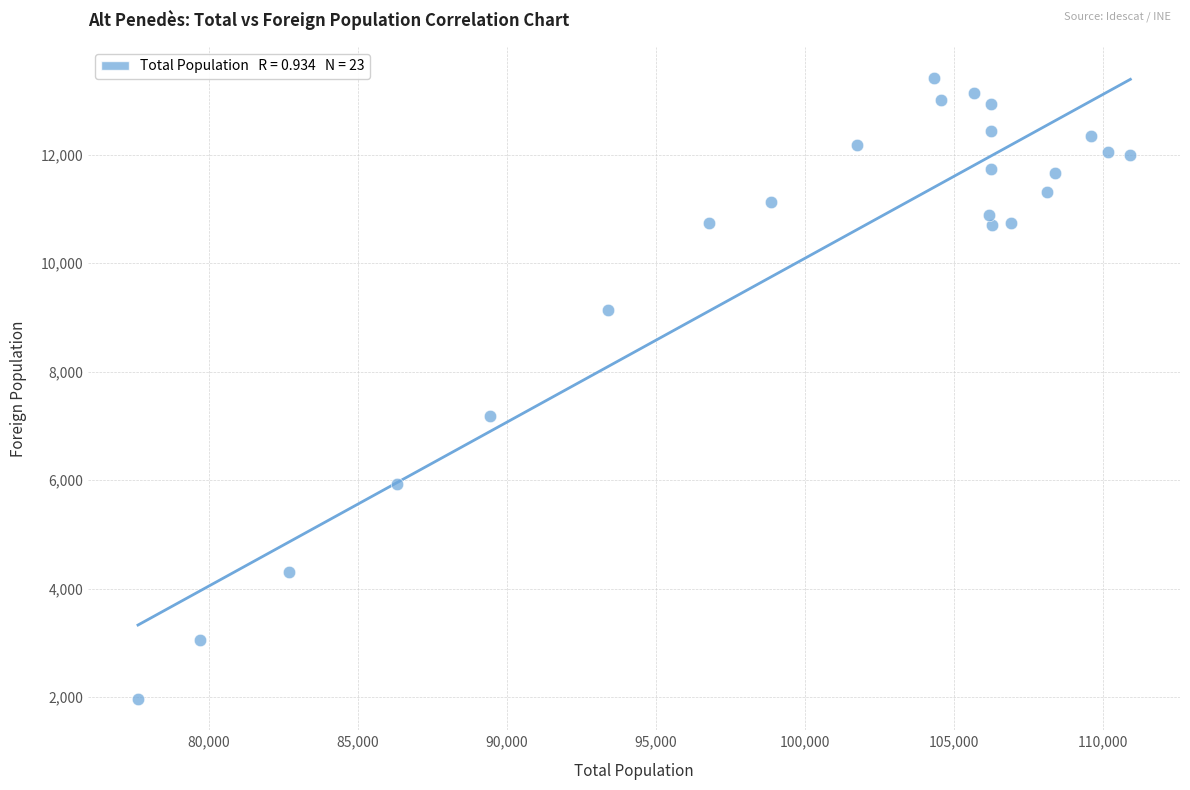

What Y value in the scatter plot is closest to 7686?

7188